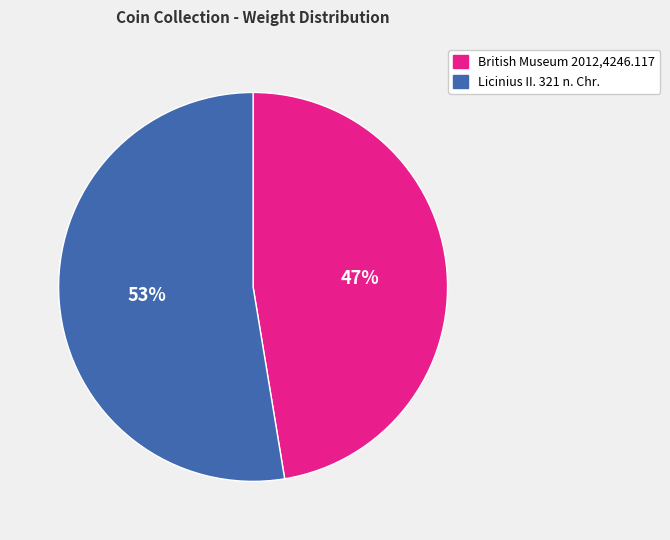

Is there a majority slice in this chart?

Yes